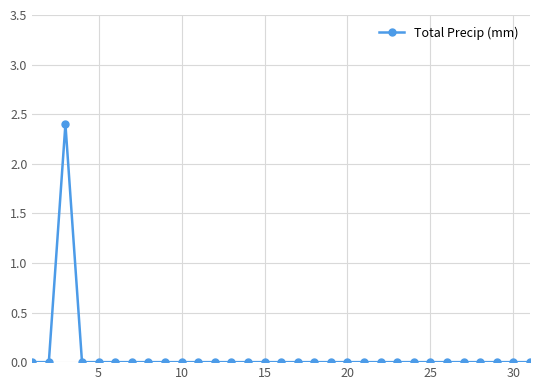

What is the difference between the maximum and minimum values?

2.4